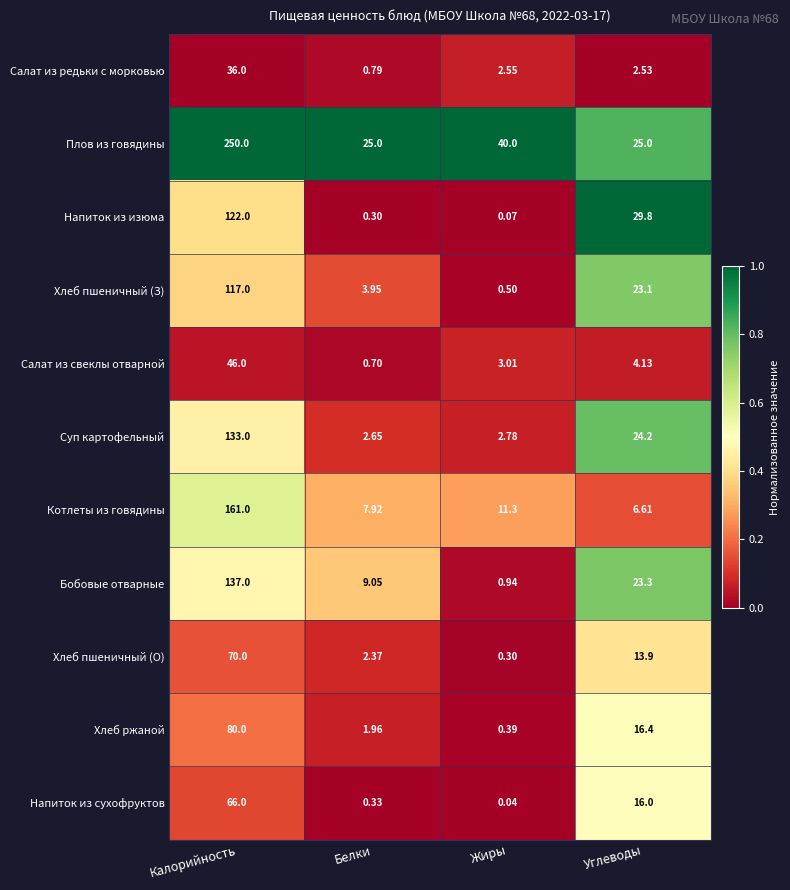

Is the value of Салат из свеклы отварной at Белки greater than the value of Бобовые отварные at Углеводы?

No